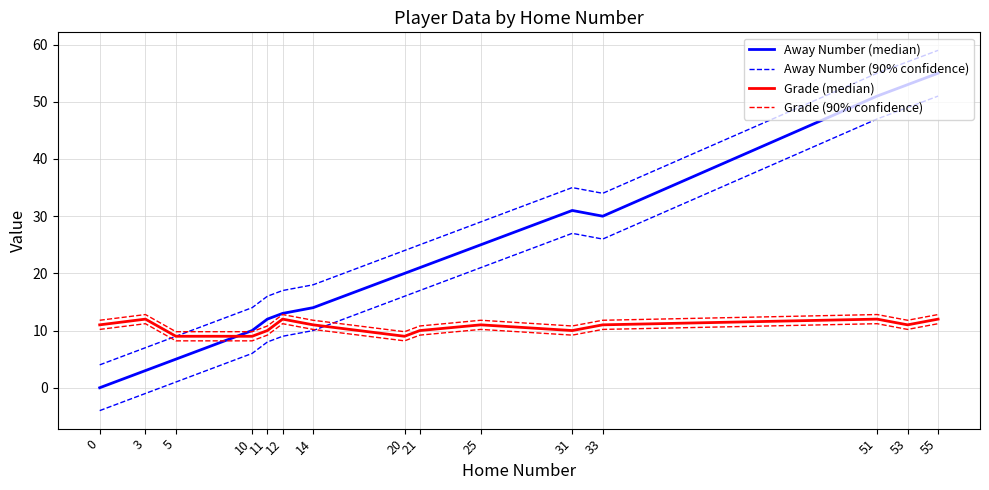

True or false: Away Number (90% confidence) has more than 2 interior local peaks.

False